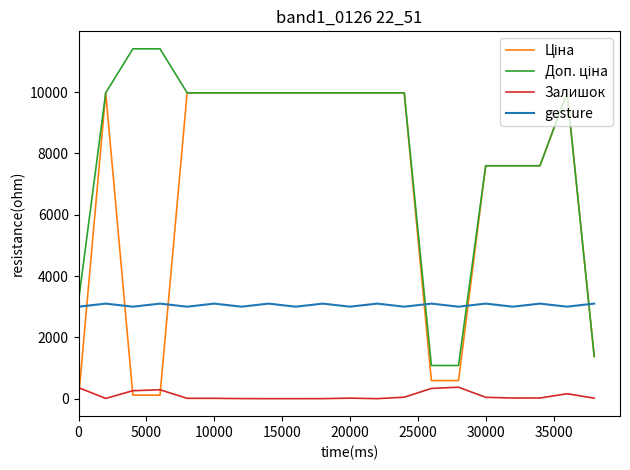

What is the greatest value displayed?

11410.0